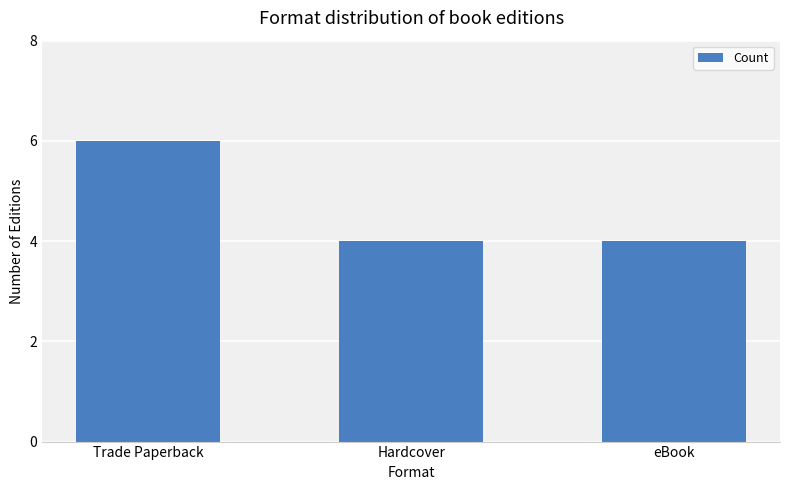

What is the label of the 1st bar from the left?

Trade Paperback